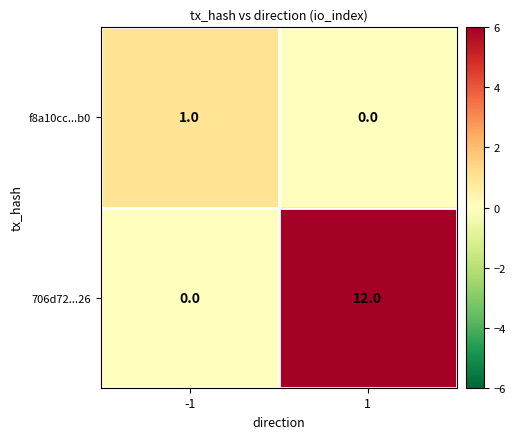

How many distinct data groups are displayed?

2